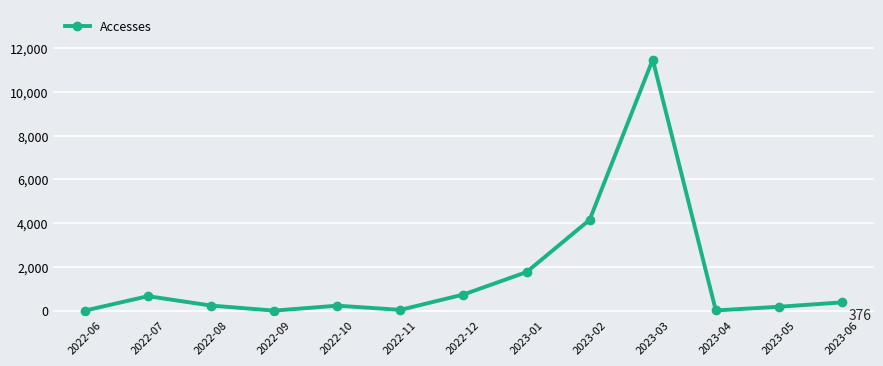

What is the difference between the second highest and second lowest values?

4149